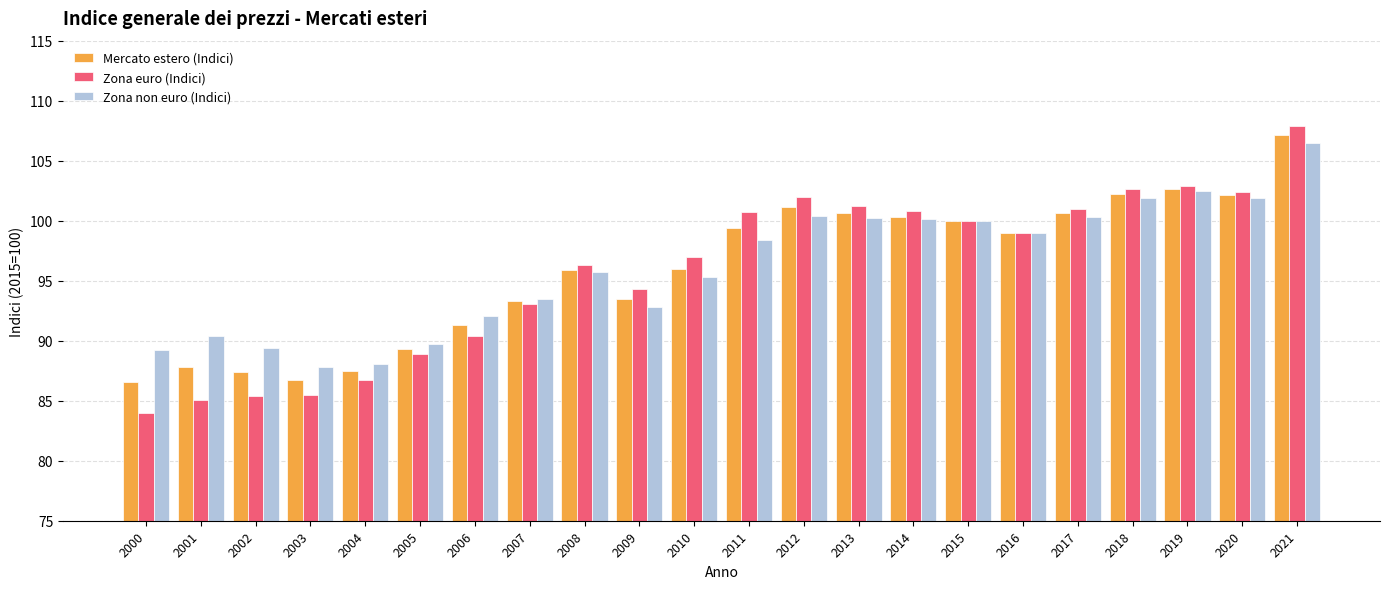

Is it true that Zona euro (Indici) equals 52.0 at 2000?

False